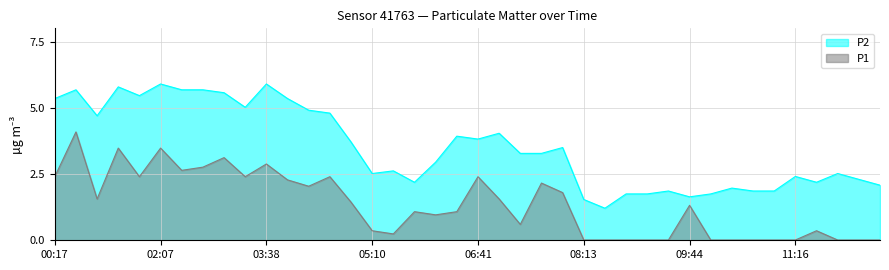

Between 01:12 and 02:07, which series saw the biggest shift?

P2